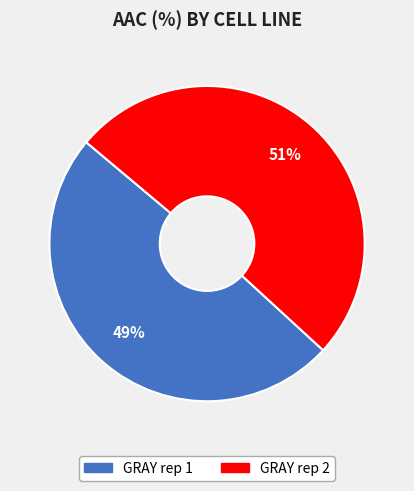

To the nearest percent, what is the average slice percentage?

50%